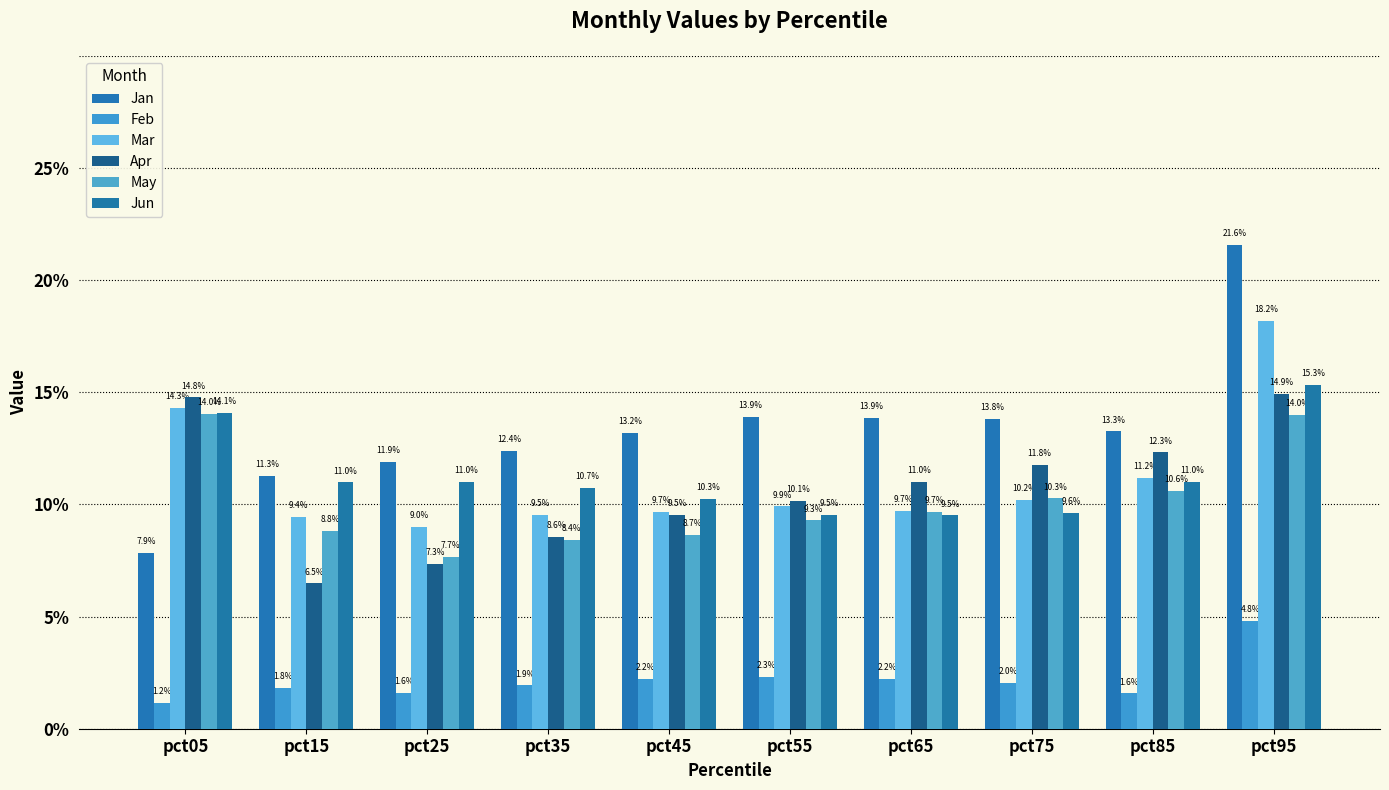

What is the maximum value for May?

0.1